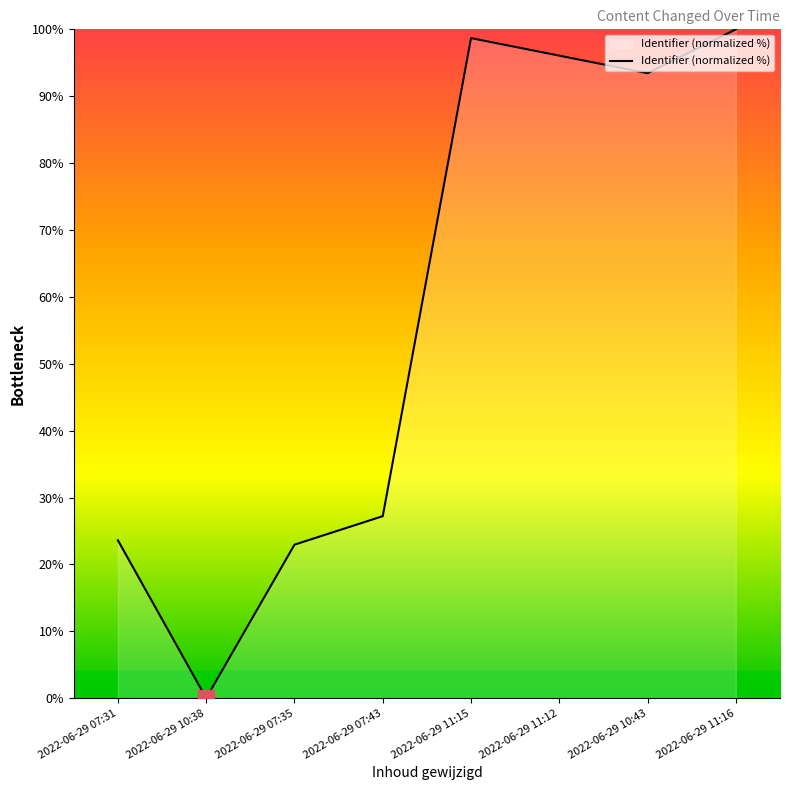

Where is the first local minimum?

2022-06-29 10:38